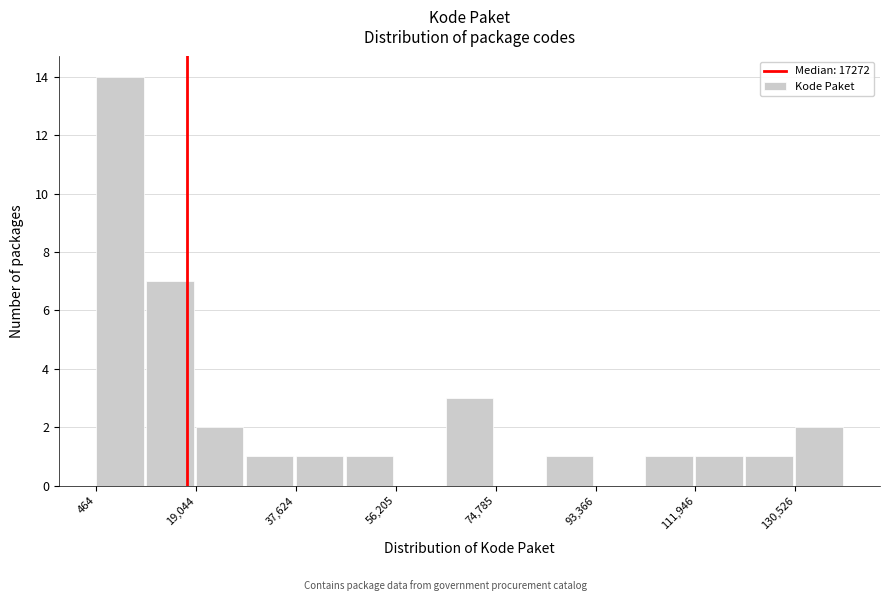

Over which range of the x-axis is the bar tallest?

0 to 10000